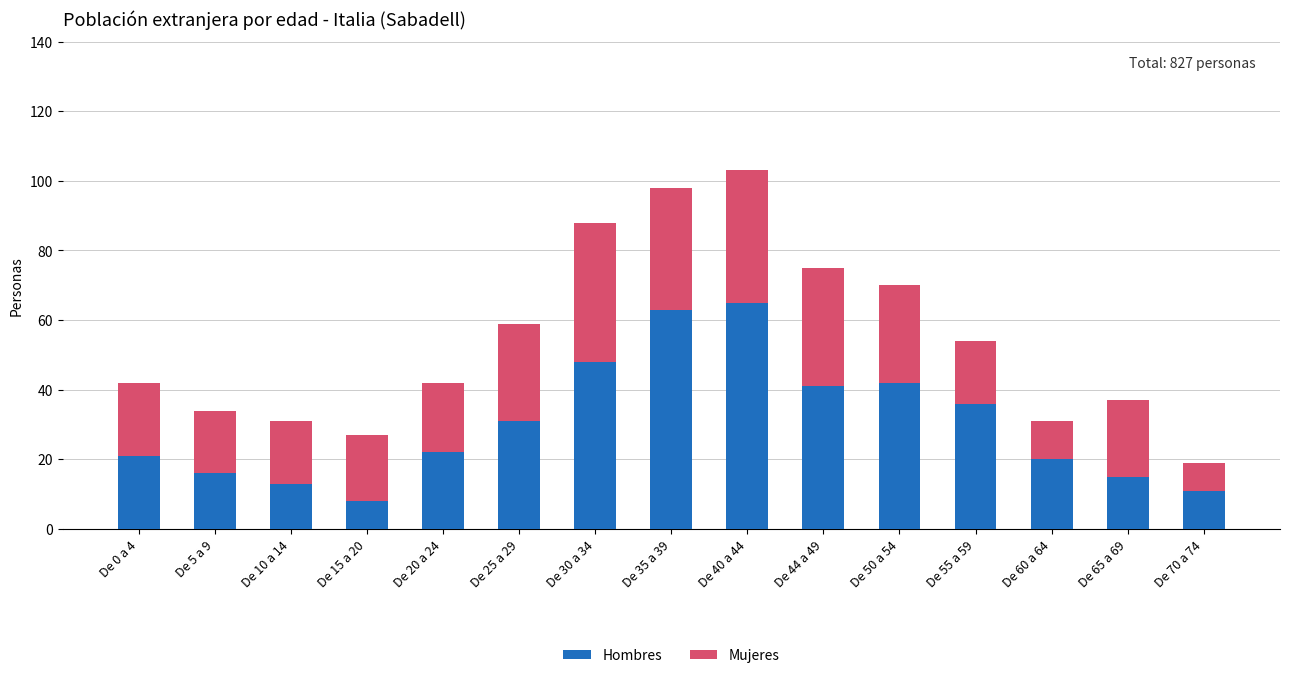

Reading right to left, list the values for the Hombres series.

De 70 a 74=11	De 65 a 69=15	De 60 a 64=20	De 55 a 59=36	De 50 a 54=42	De 44 a 49=41	De 40 a 44=65	De 35 a 39=63	De 30 a 34=48	De 25 a 29=31	De 20 a 24=22	De 15 a 20=8	De 10 a 14=13	De 5 a 9=16	De 0 a 4=21